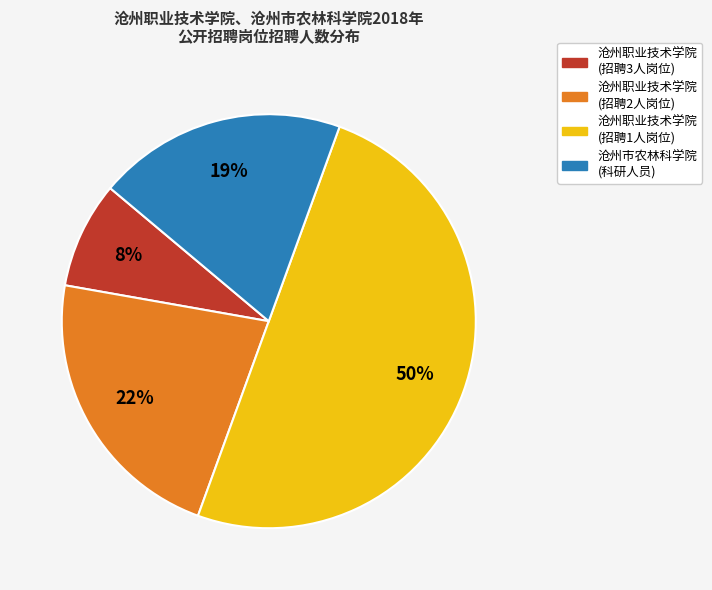

To the nearest percent, what is the average slice percentage?

25%